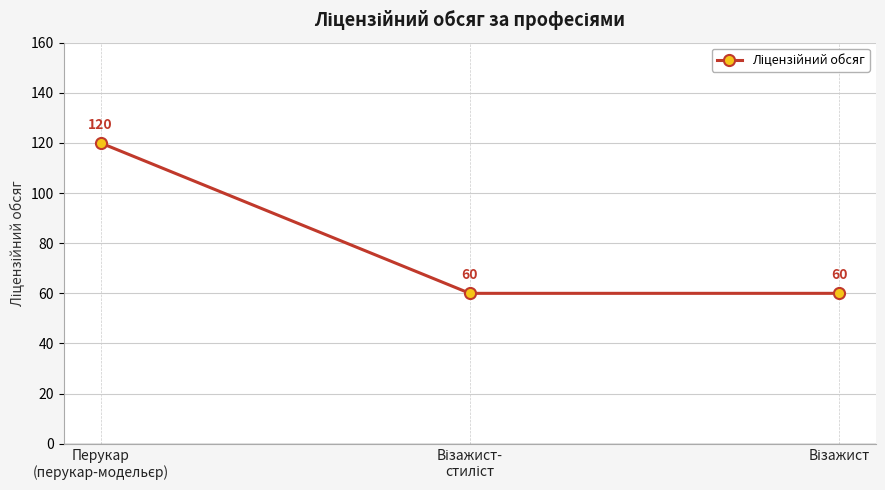

What is the greatest value displayed?

120